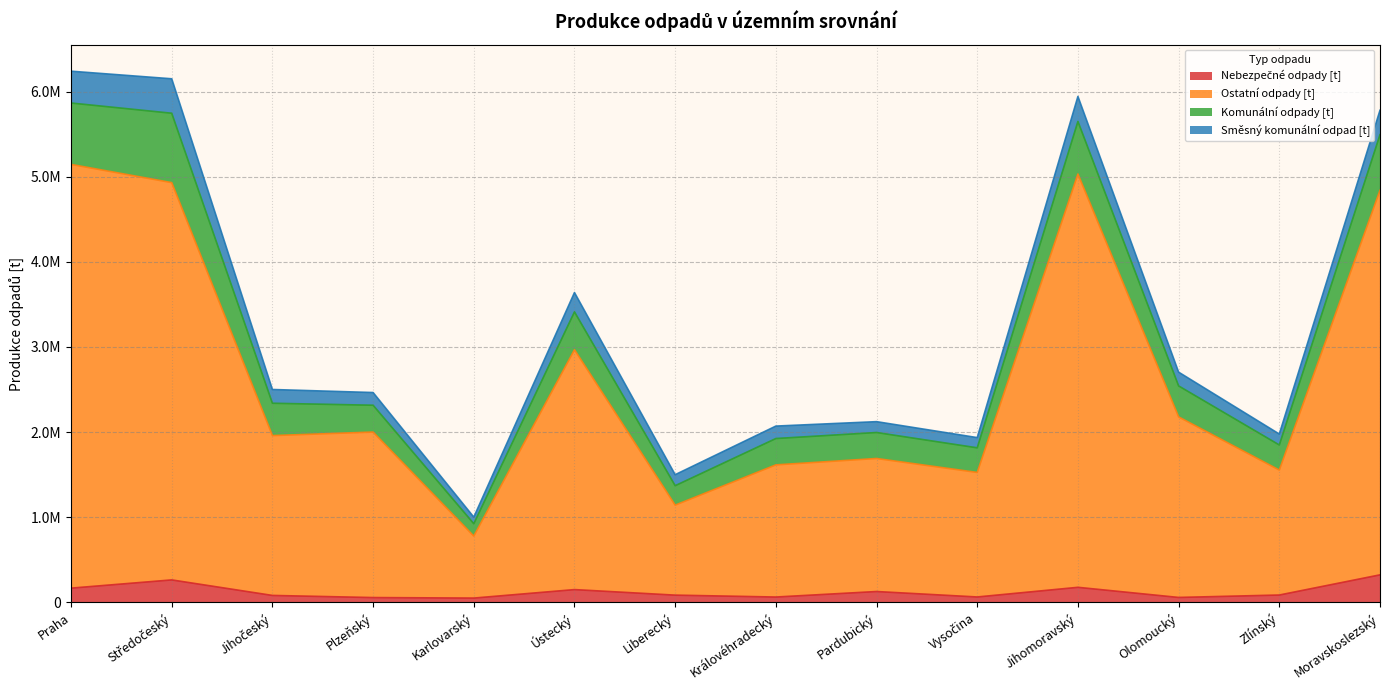

List the labels in order of Ostatní odpady [t] value, largest first.

Praha, Jihomoravský, Středočeský, Moravskoslezský, Ústecký, Olomoucký, Plzeňský, Jihočeský, Pardubický, Královéhradecký, Zlínský, Vysočina, Liberecký, Karlovarský